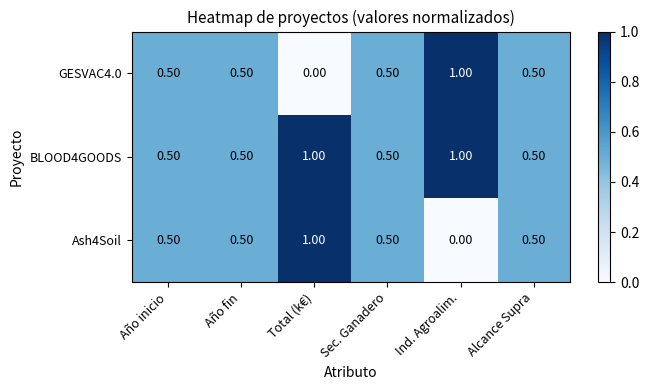

What is the sum of the Ash4Soil values at Año inicio and Alcance Supra?

1.0